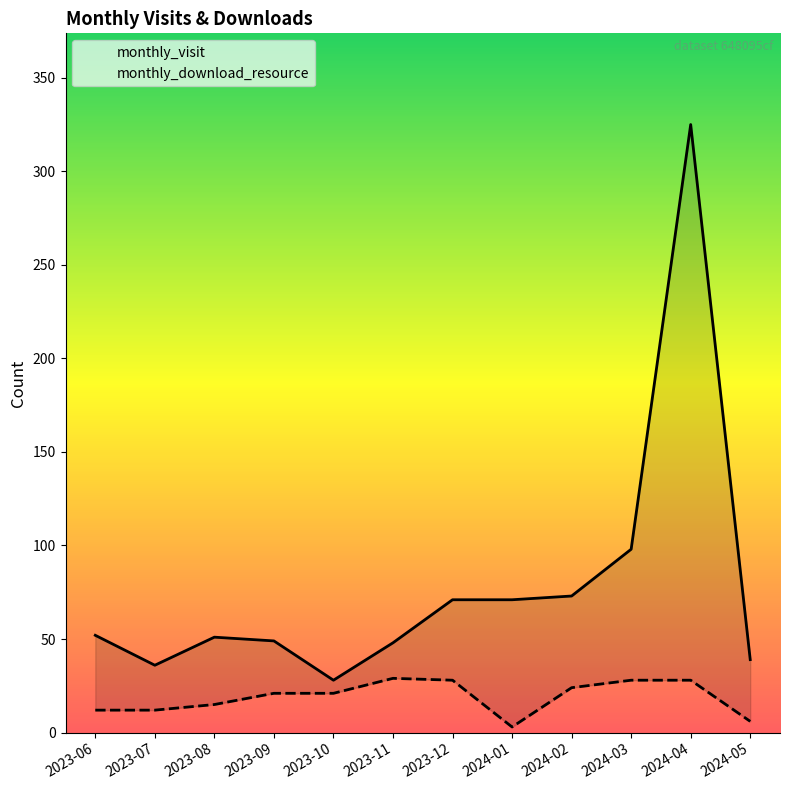

Reading right to left, extract all data points from this chart.

monthly_visit: 2024-05=39	2024-04=325	2024-03=98	2024-02=73	2024-01=71	2023-12=71	2023-11=48	2023-10=28	2023-09=49	2023-08=51	2023-07=36	2023-06=52
monthly_download_resource: 2024-05=6	2024-04=28	2024-03=28	2024-02=24	2024-01=3	2023-12=28	2023-11=29	2023-10=21	2023-09=21	2023-08=15	2023-07=12	2023-06=12